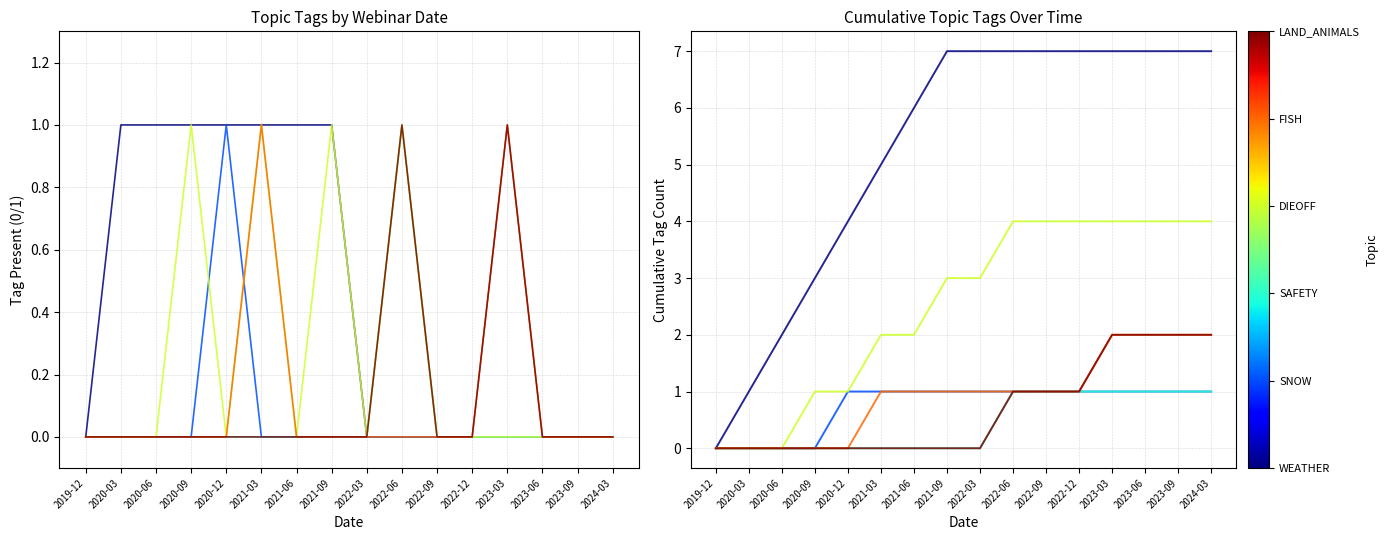

How many categories are shown in the chart?

16